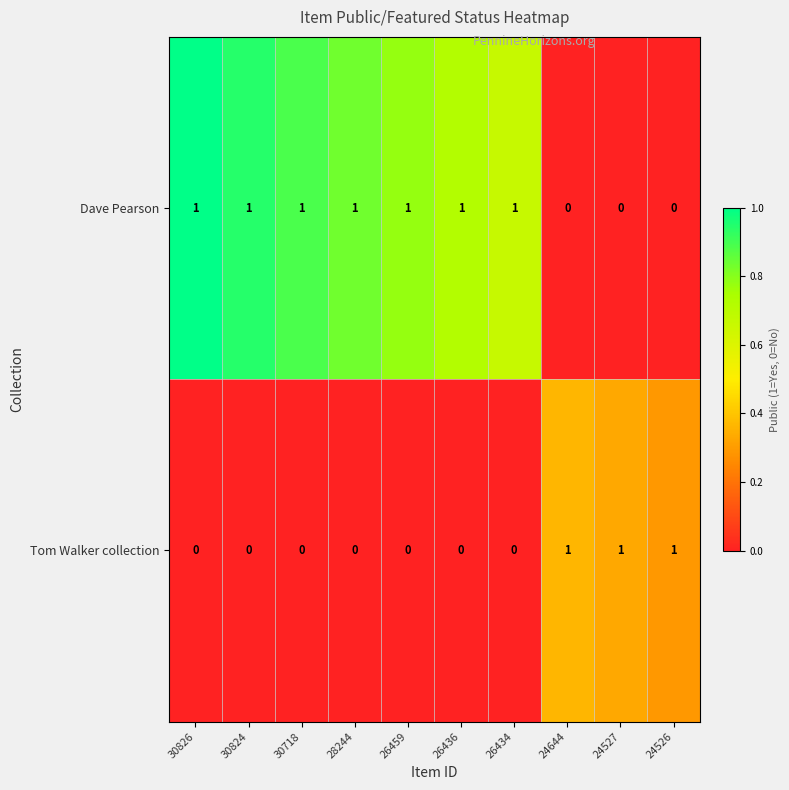

The value of Dave Pearson at 26436 is 1. True or false?

True